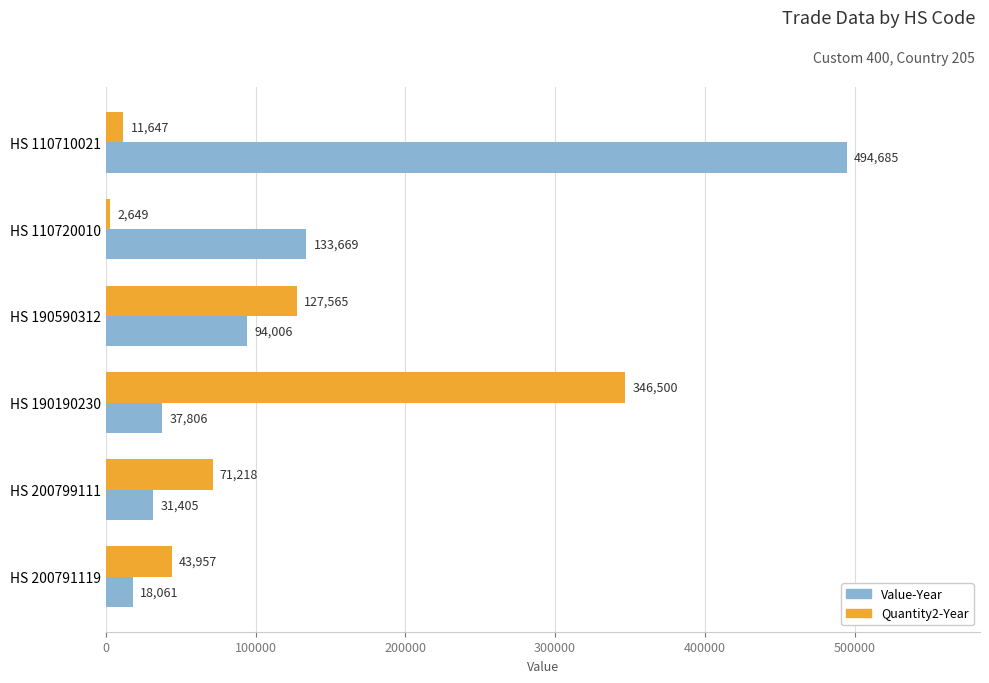

List the labels in order of Value-Year value, largest first.

HS 110710021, HS 110720010, HS 190590312, HS 190190230, HS 200799111, HS 200791119